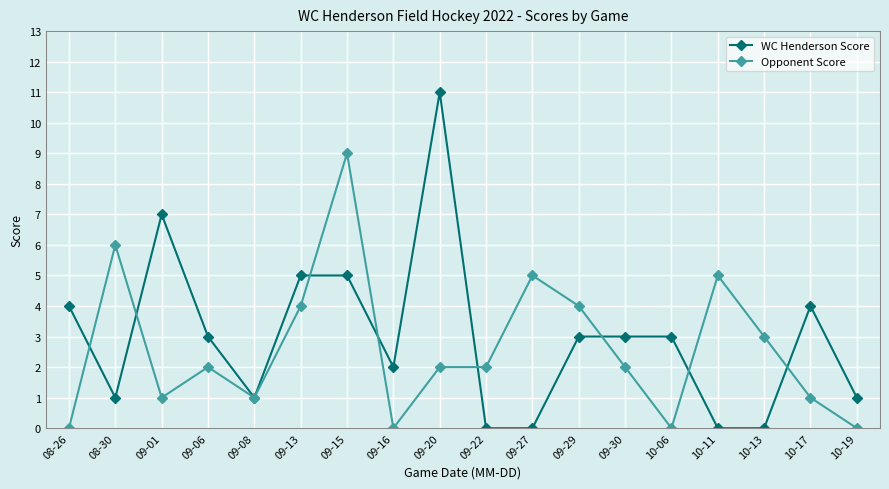

True or false: Opponent Score has a value of 1 at 09-08.

True